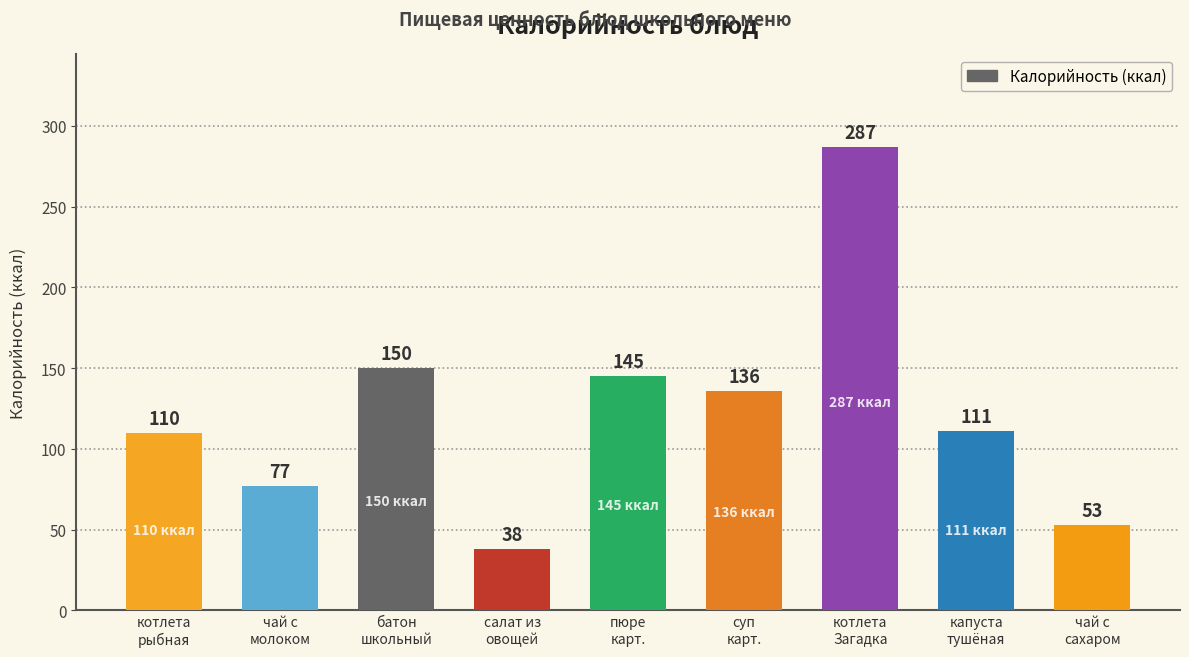

What is the difference between the second highest and second lowest values?

97